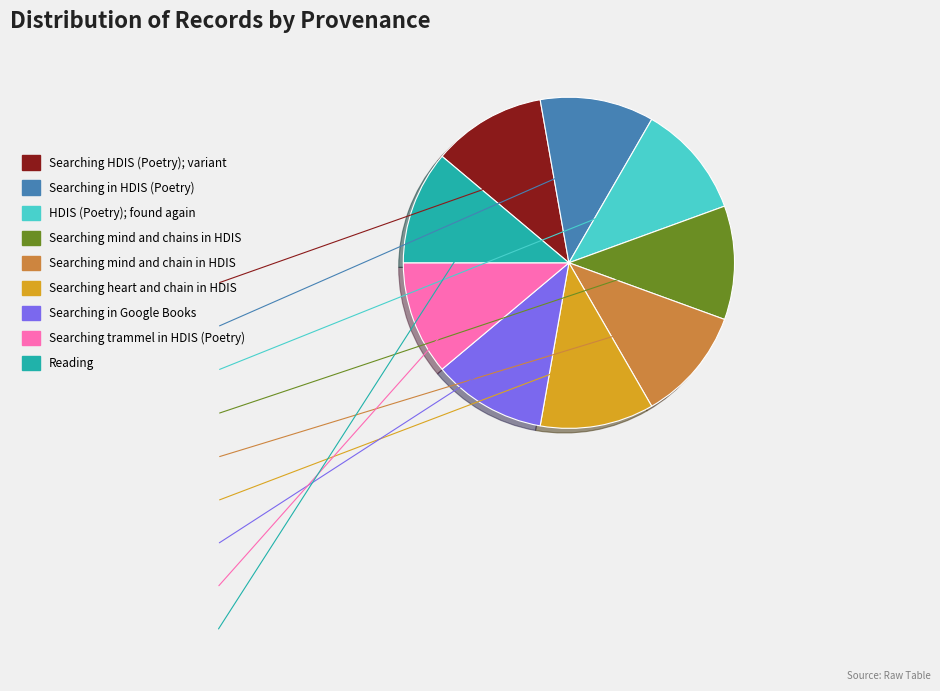

True or false: Searching in HDIS (Poetry) accounts for 11% of the total.

True